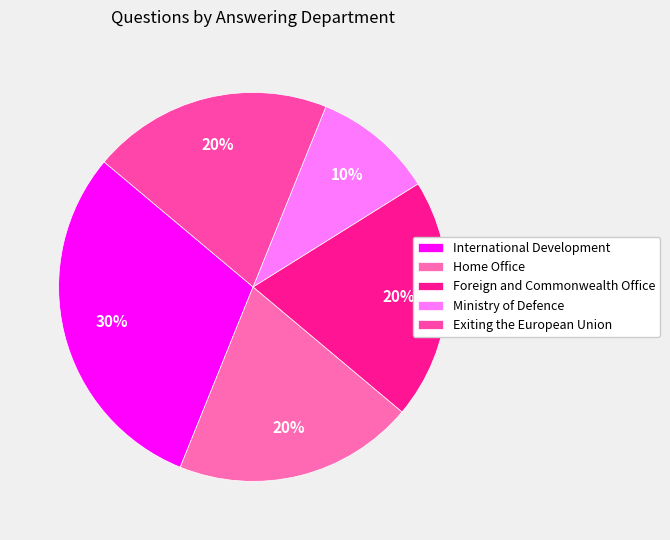

The Home Office slice represents 20% of the pie. True or false?

True